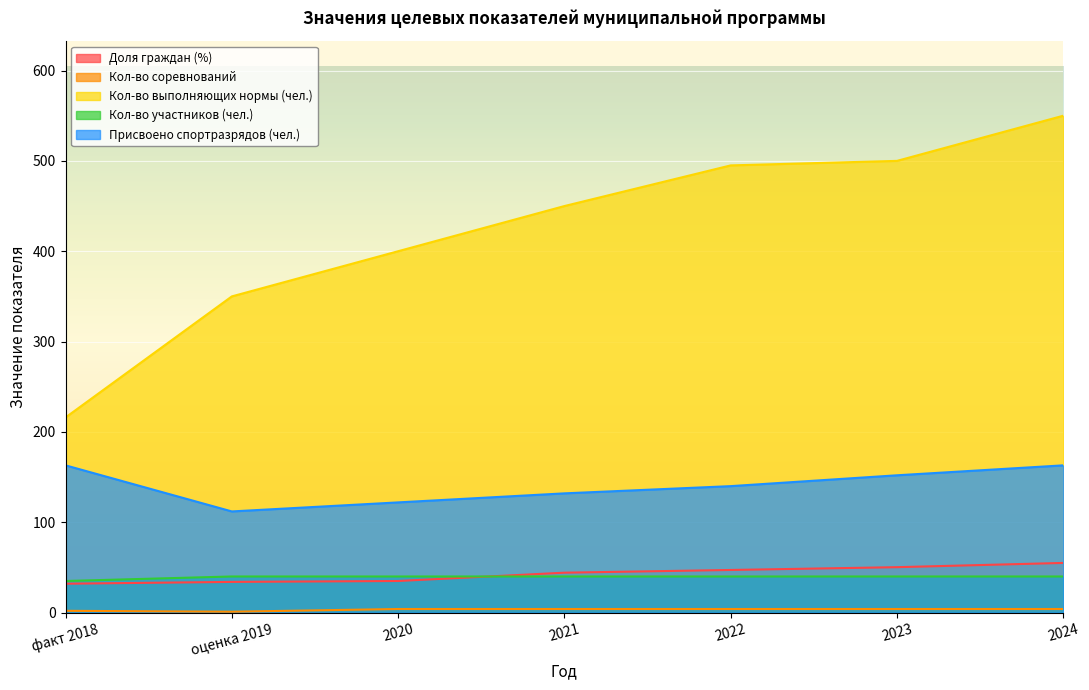

What are all the series names shown in the legend?

Доля граждан (%), Кол-во соревнований, Кол-во выполняющих нормы (чел.), Кол-во участников (чел.), Присвоено спортразрядов (чел.)